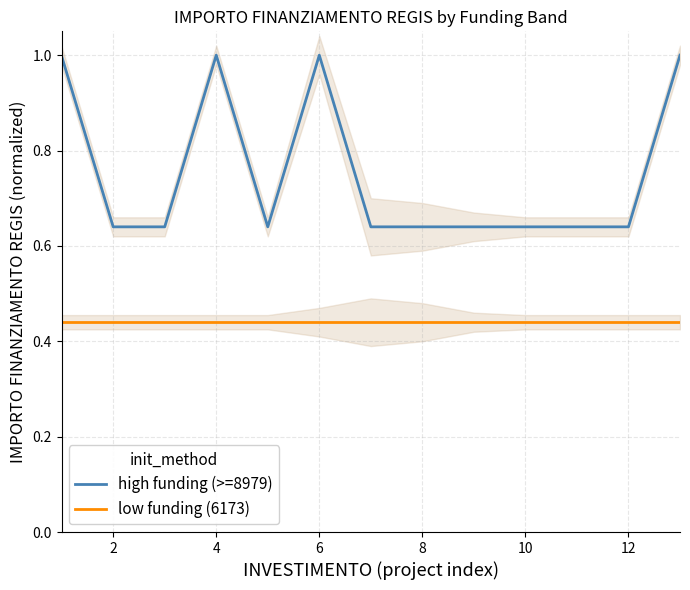

Is it true that high funding (>=8979) equals 1.5 at 4?

False